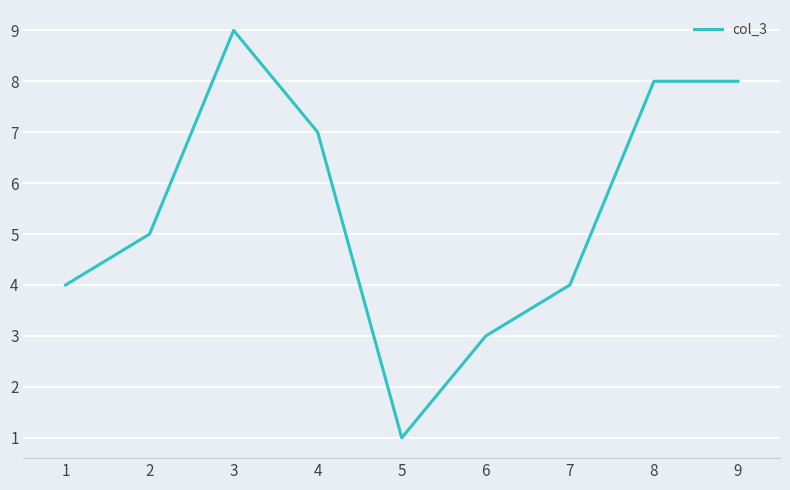

Is it true that the value at 2 is 7?

False